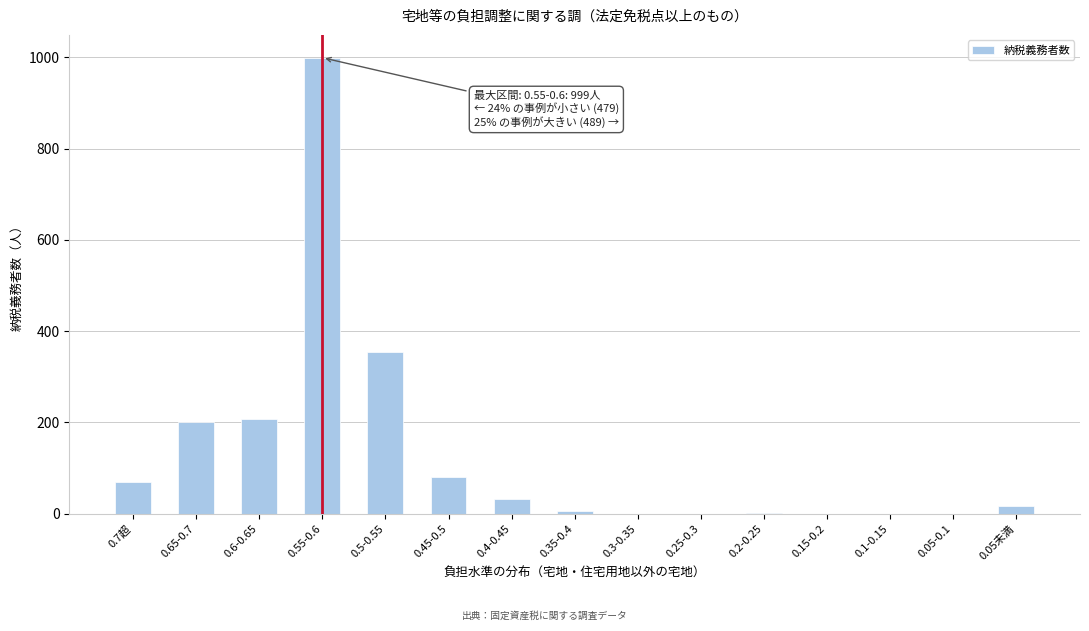

Is it true that the value at 0.3-0.35 is 0?

True